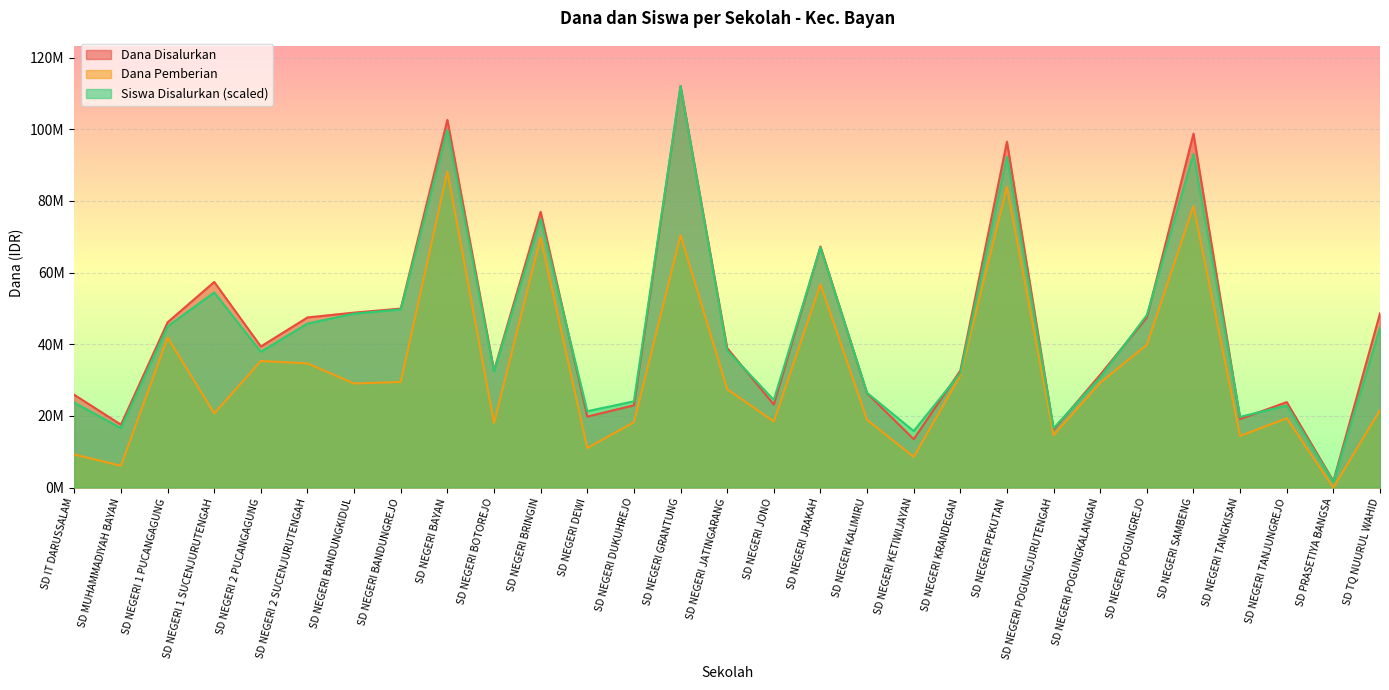

What value does the Dana Disalurkan series have at SD NEGERI KETIWIJAYAN?

13500000.0